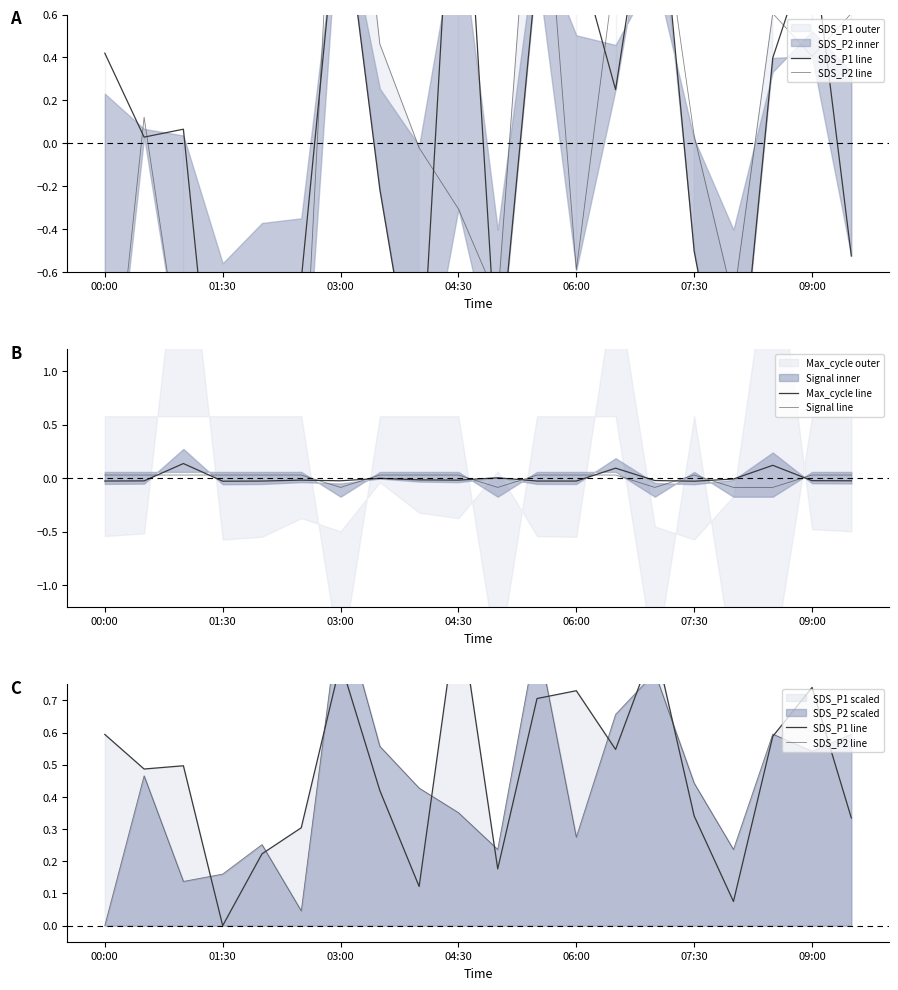

What is the sum of the Signal line values at 09:00 and 01:30?

-0.1